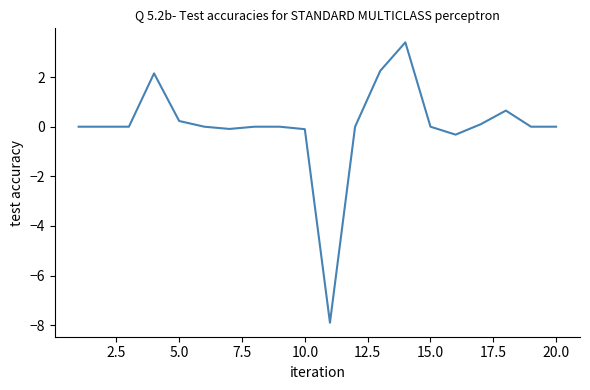

What is the smallest value displayed?

-7.9